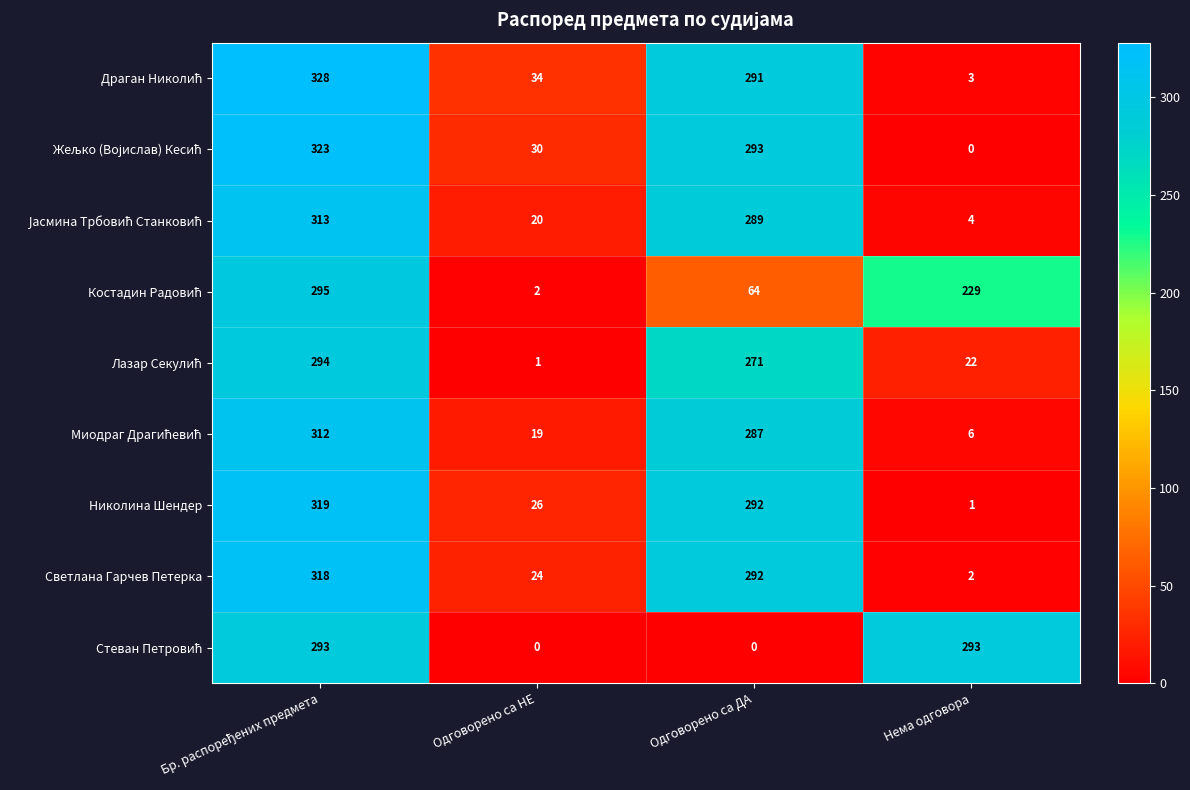

What is the total value across all series at Нема одговора?

560